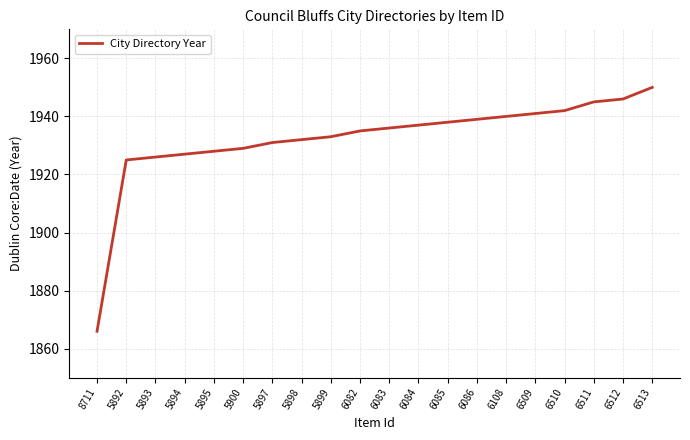

Read the value at 5894.

1927